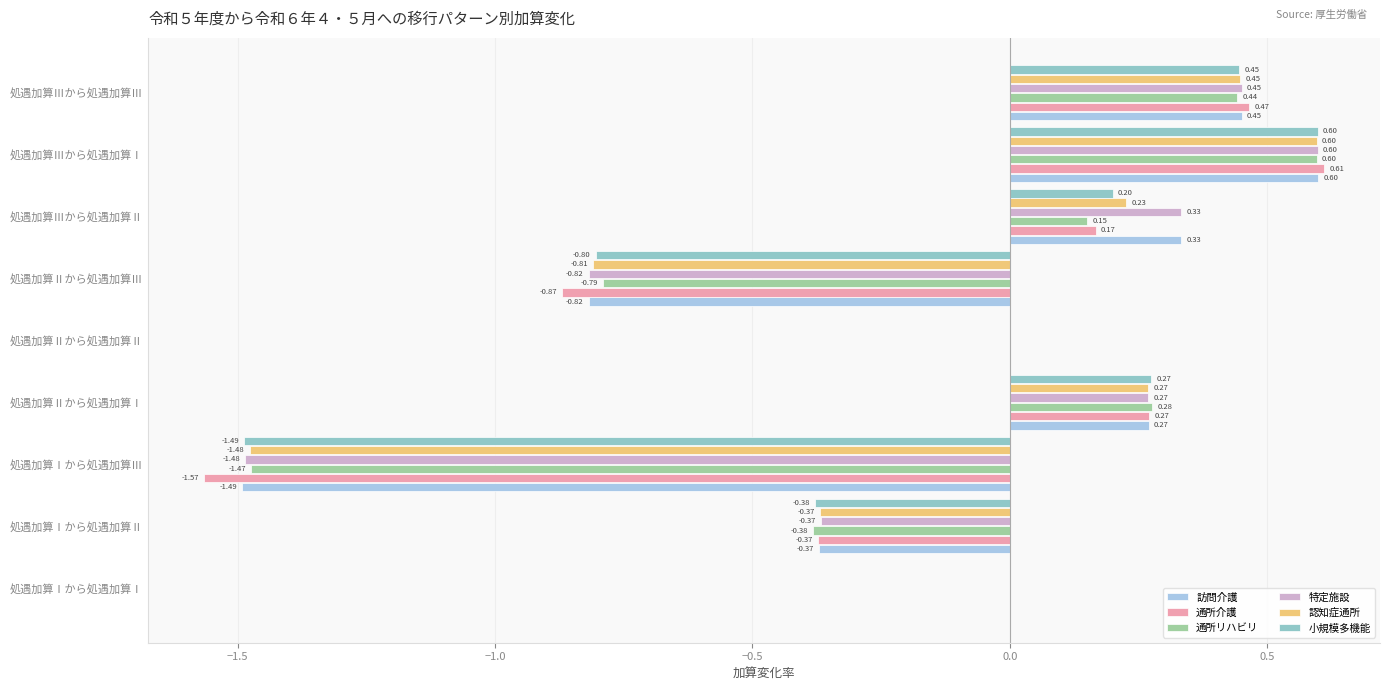

How many data points does each series have?

9